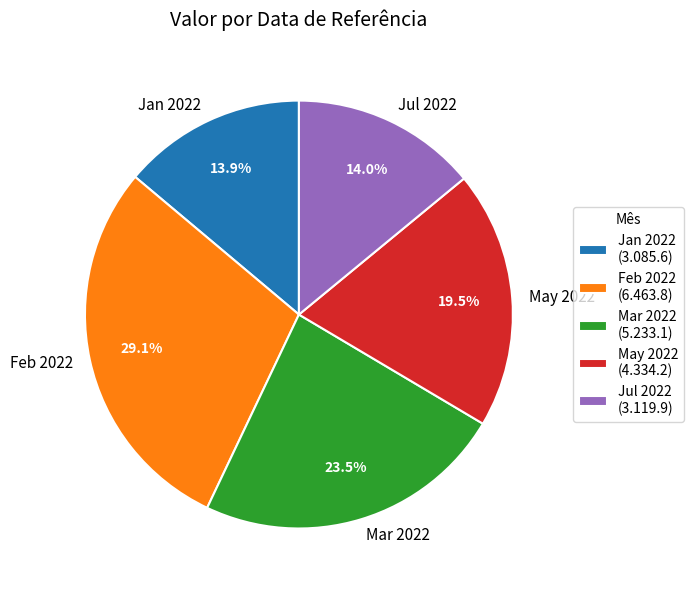

Combined, do Jan 2022 and Feb 2022 account for over 50%?

No